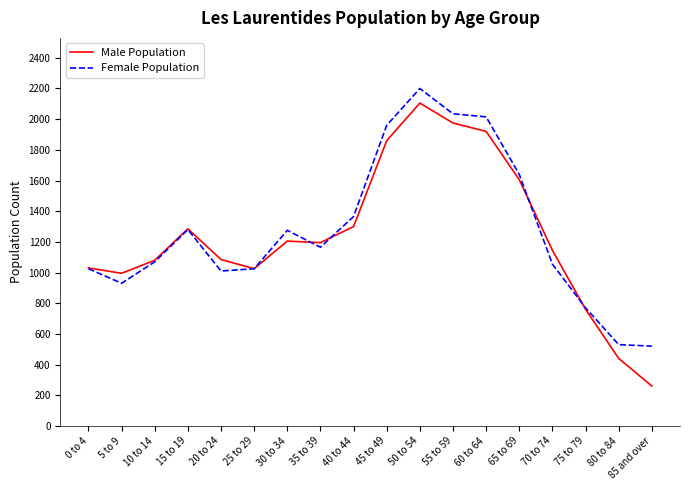

What is the maximum value for Female Population?

2200